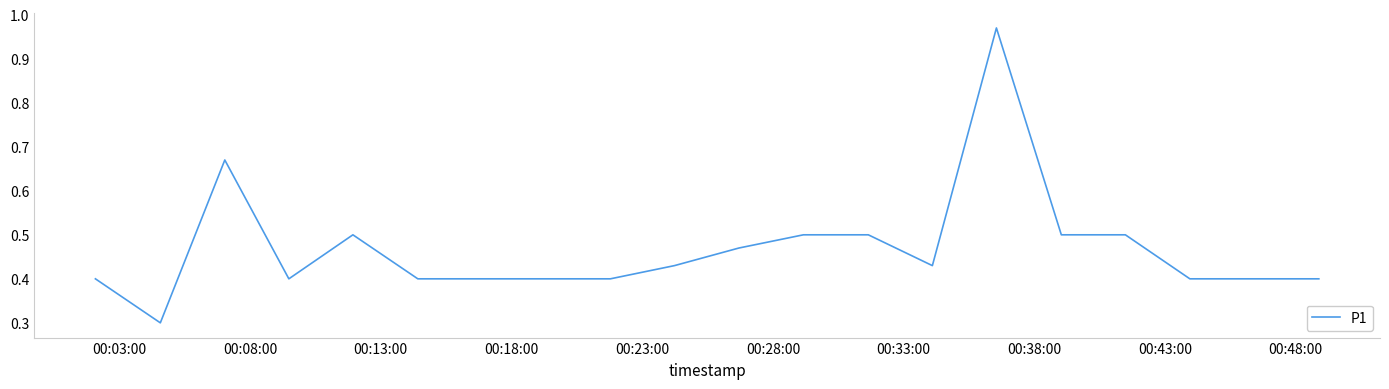

What is the smallest value displayed?

0.3